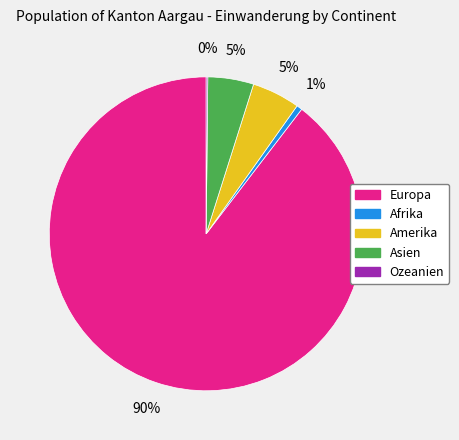

Is the sum of Asien and Afrika greater than half?

No